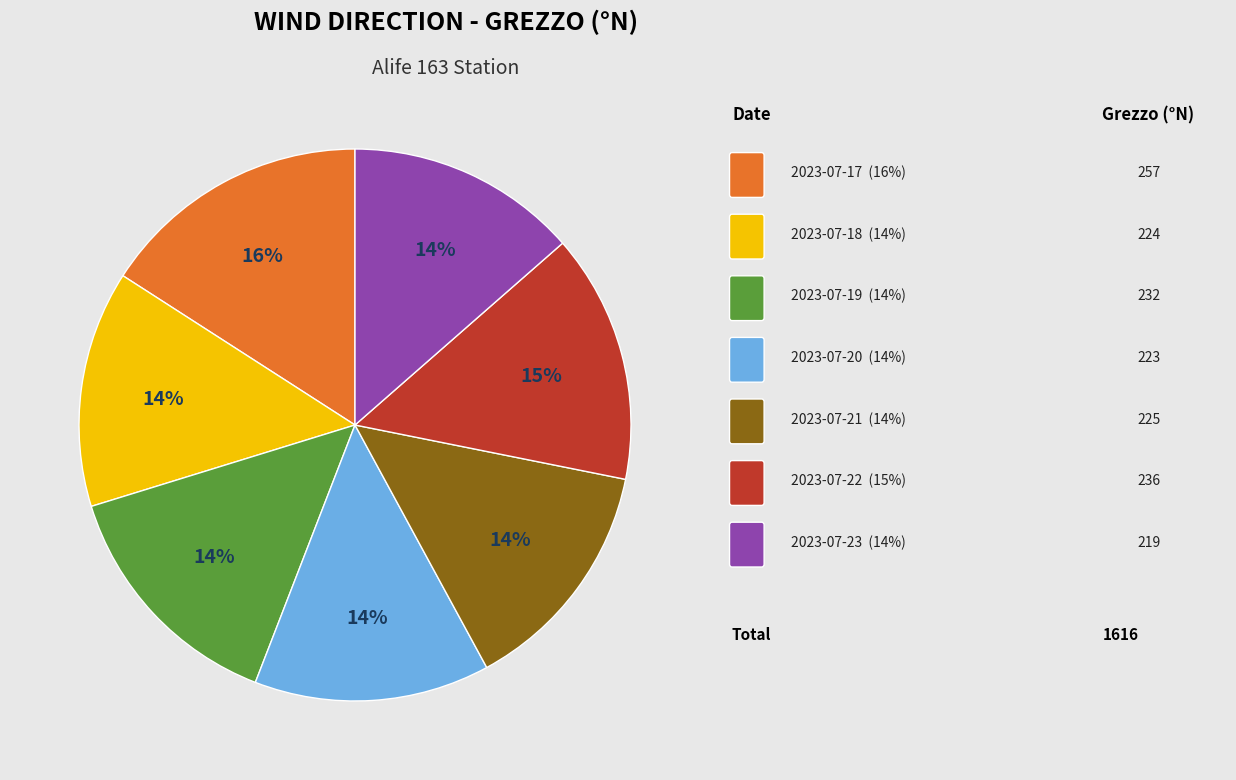

To the nearest percent, what is the difference between the largest and smallest slice percentages?

2%